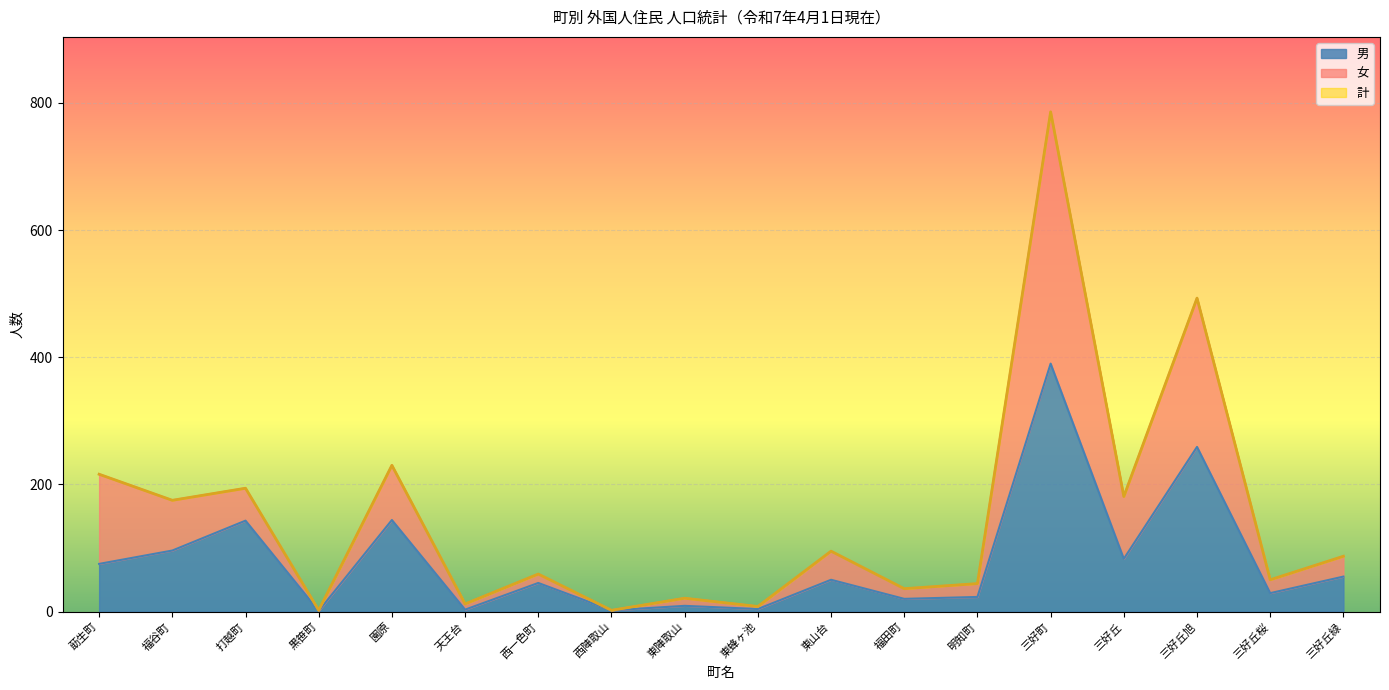

Between 東陣取山 and 天王台, which is larger?

東陣取山